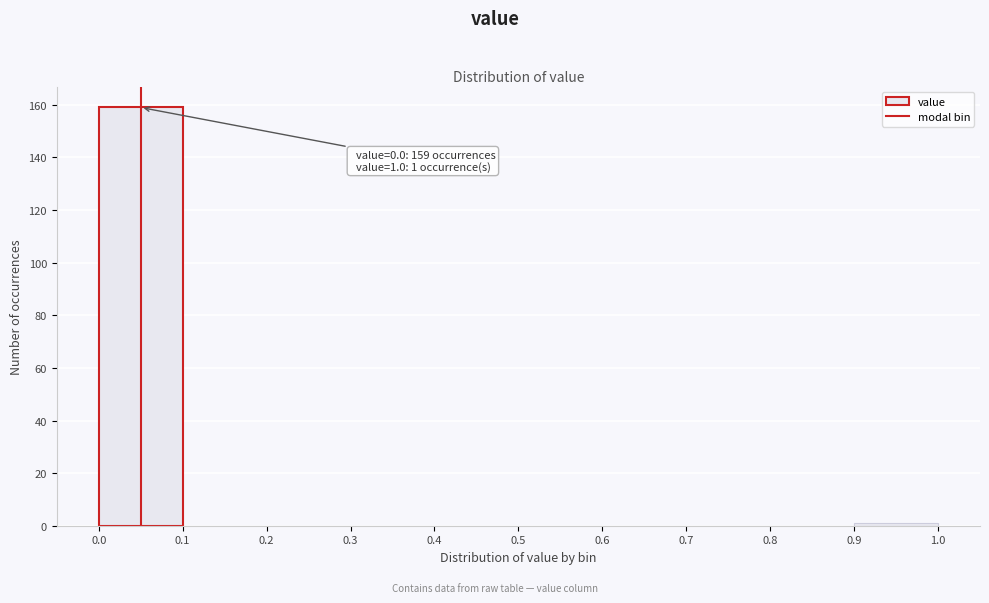

Over which range of the x-axis is the bar tallest?

0.0 to 0.1